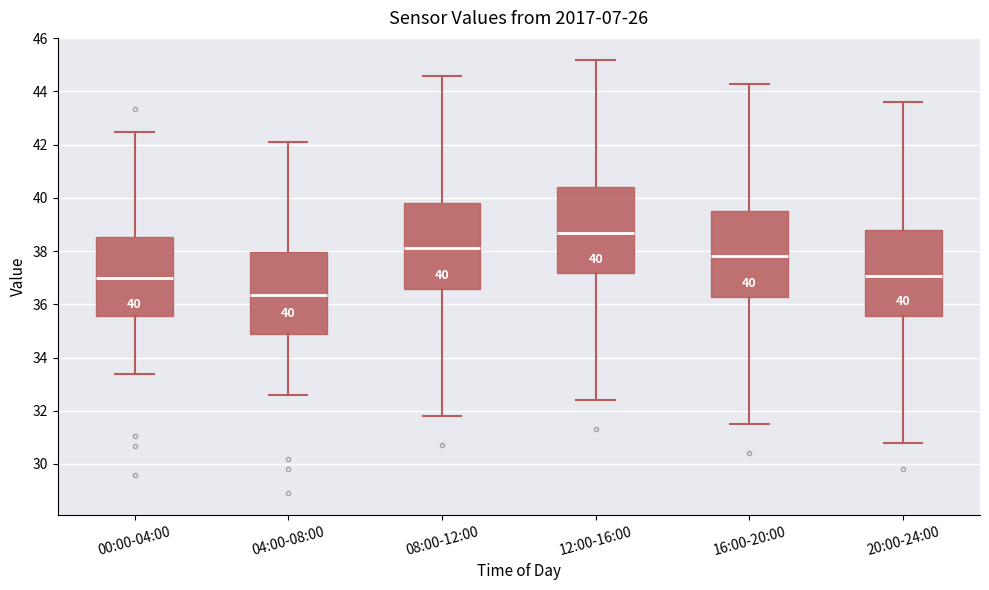

Which box's median line is the highest?

12:00-16:00